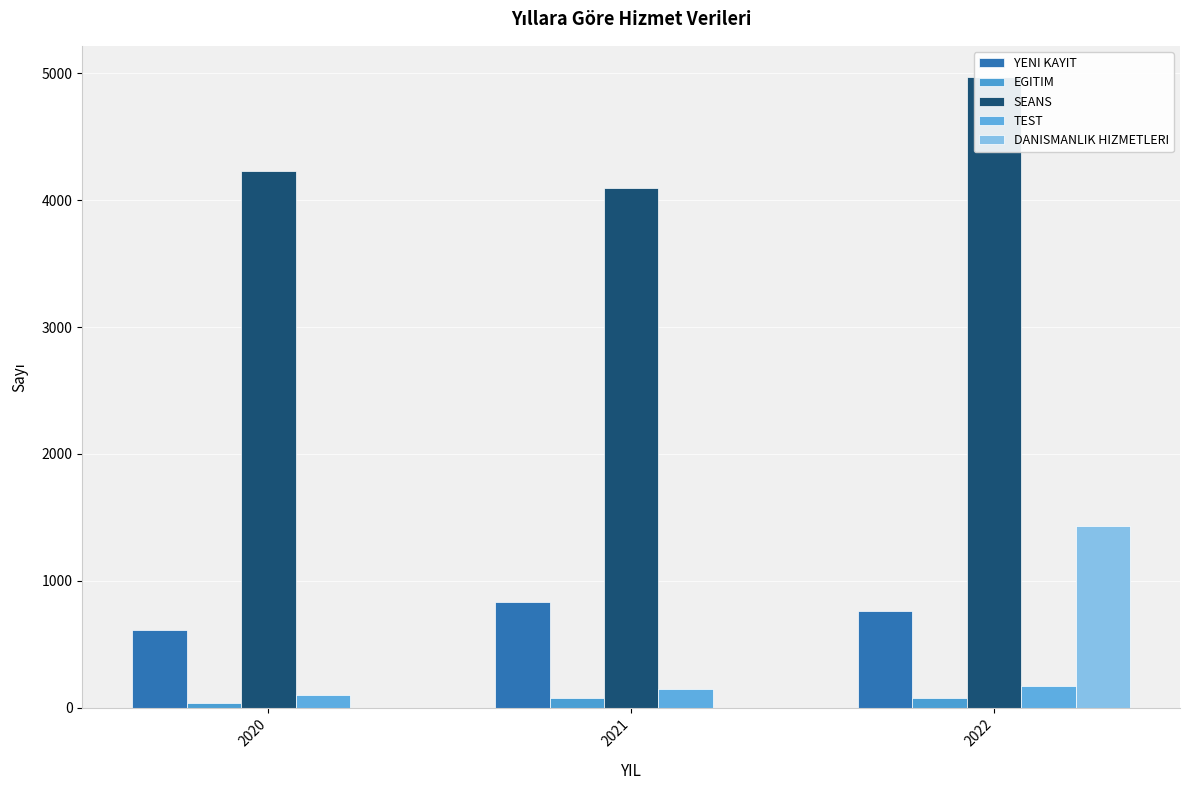

The DANISMANLIK HIZMETLERI series shows 732 at 2020. True or false?

False